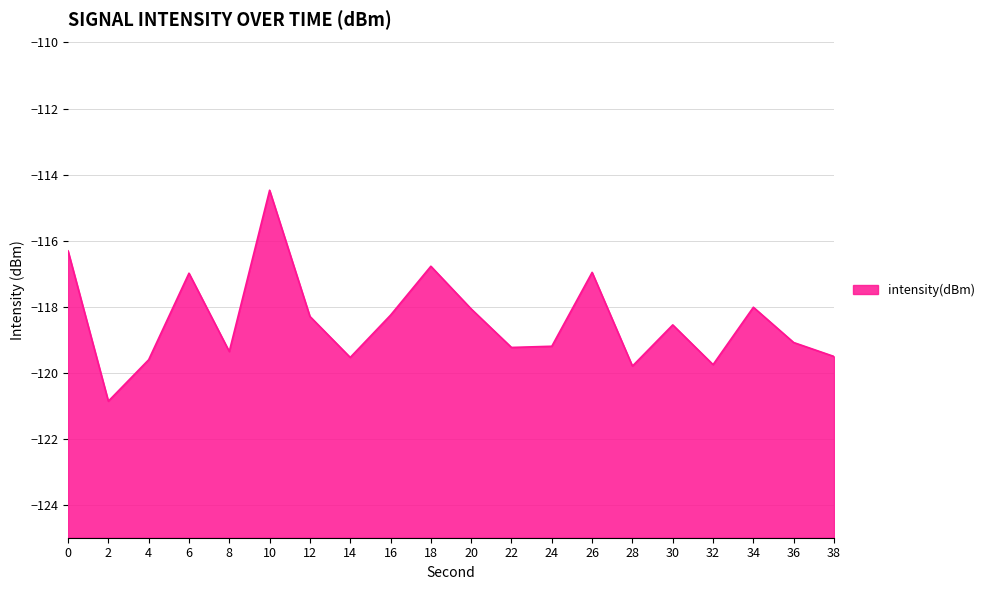

The value at 4 is -119.6. True or false?

True